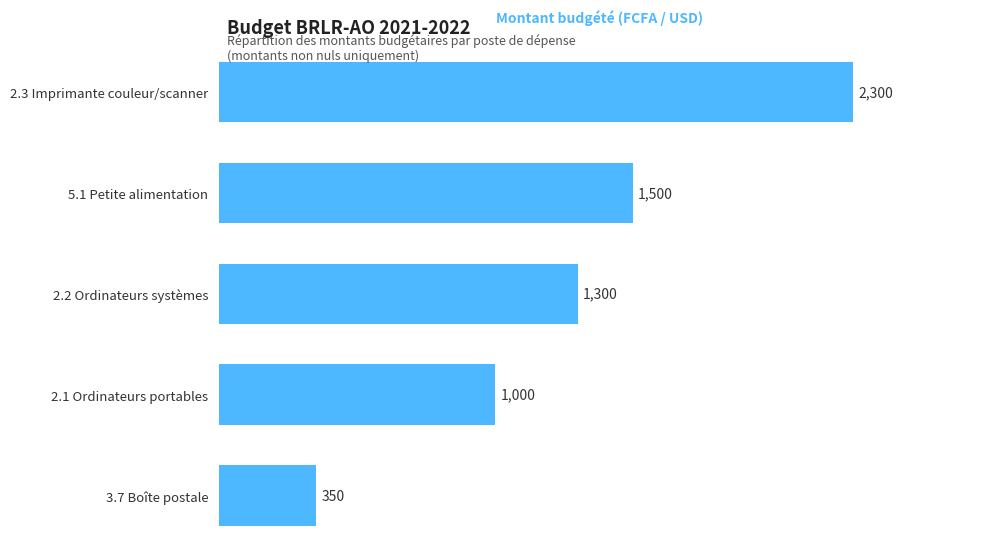

The chart shows a value of 542 at 3.7 Boîte postale. True or false?

False